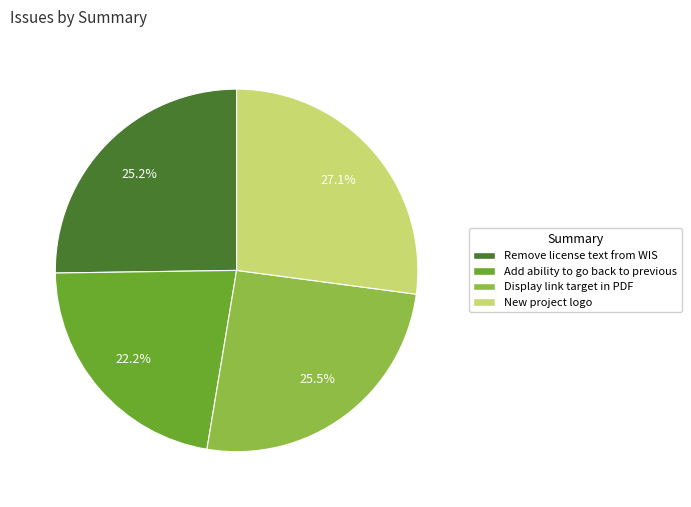

What percentage is NOT represented by Remove license text from WIS?

74.8%